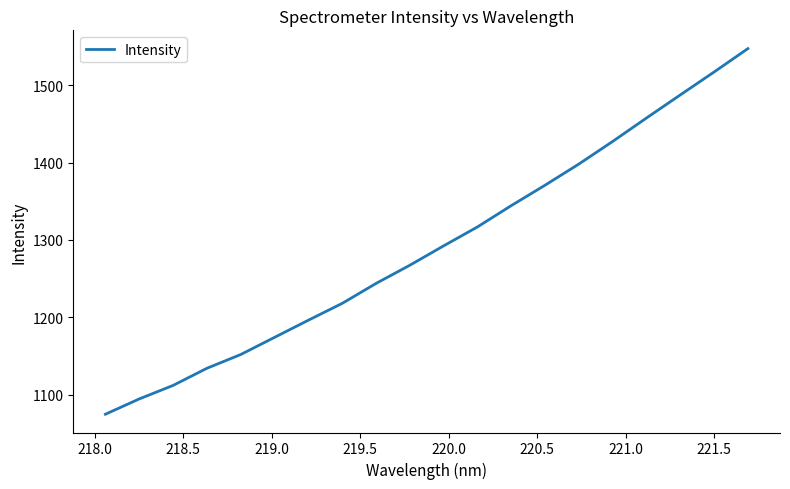

What is the minimum value shown in the chart?

1074.6